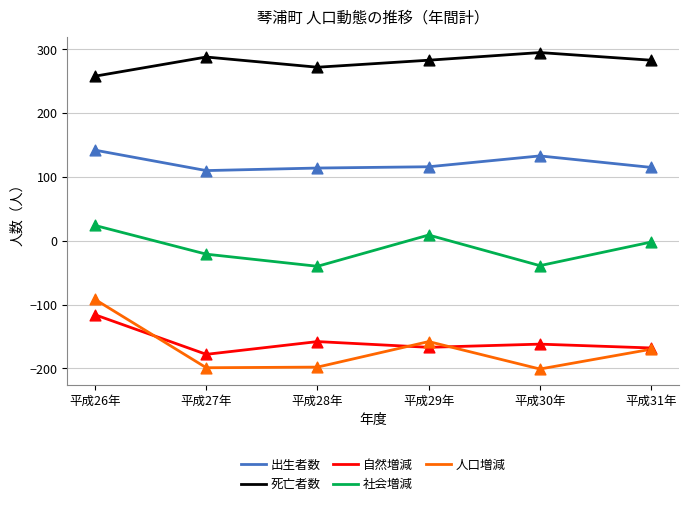

Which series has the largest total across all categories?

死亡者数